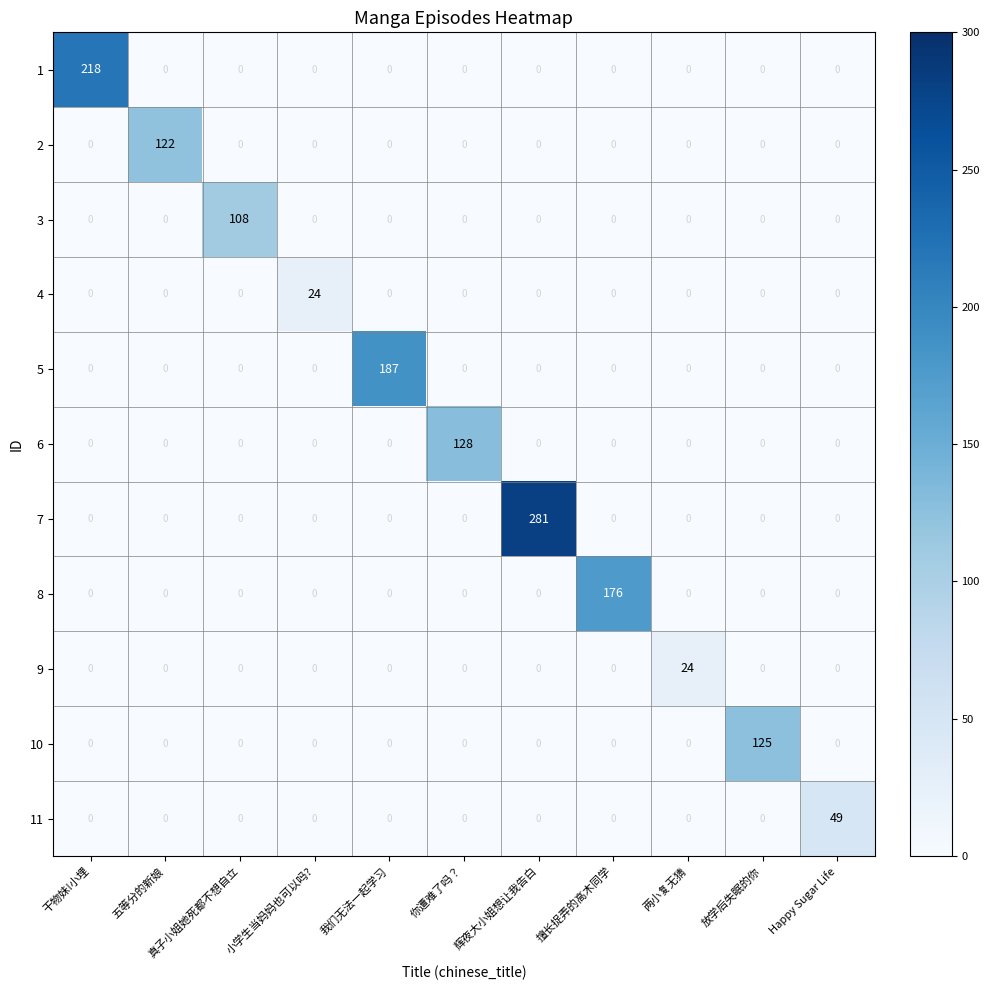

What is the average value of the 8 series?

16